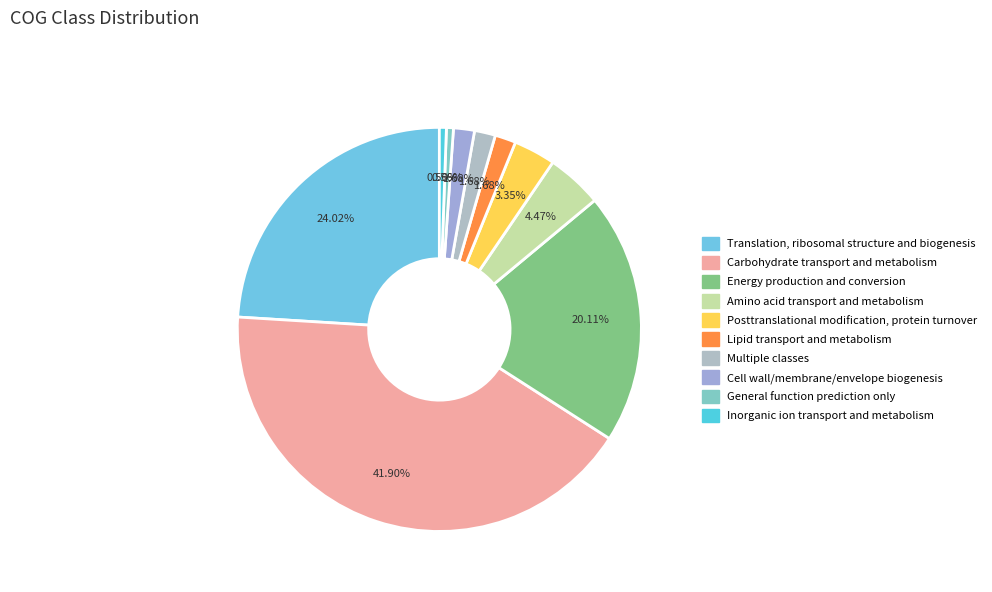

Approximately how many times larger is the value at Energy production and conversion compared to Inorganic ion transport and metabolism?

36.0